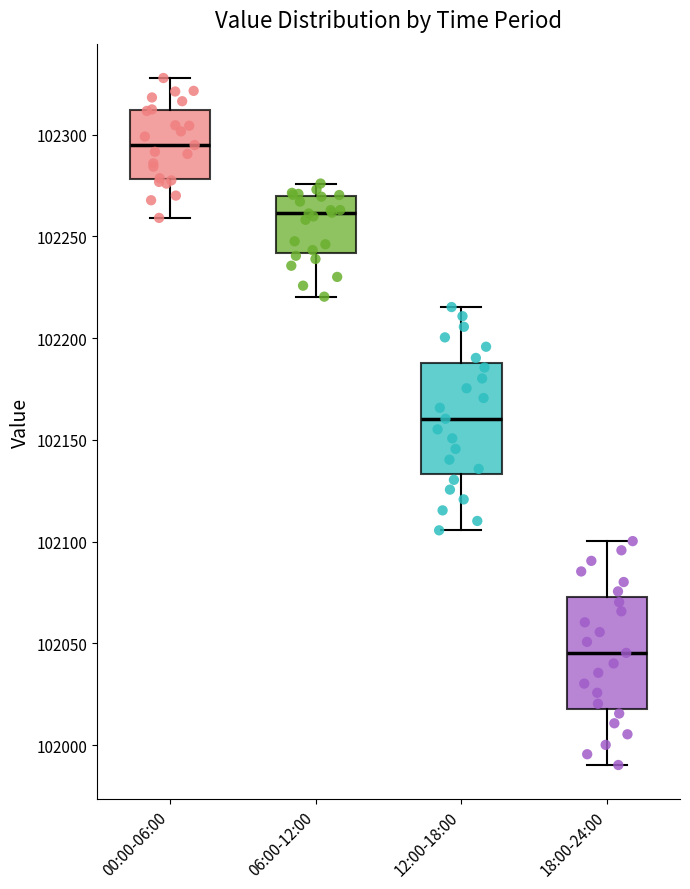

Which box has the highest median line?

00:00-06:00